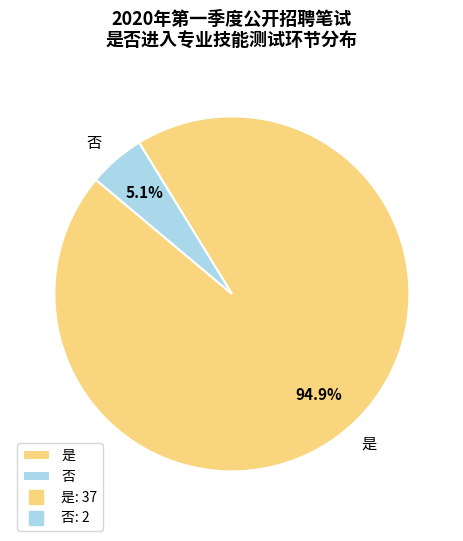

Which slice is the largest?

是